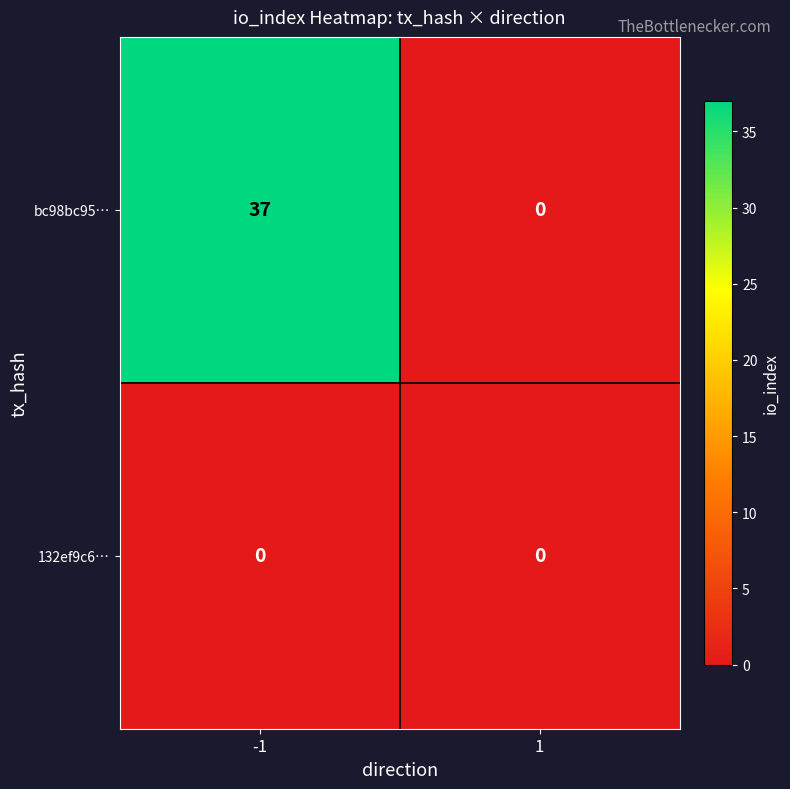

List the series in order of their peak value, lowest first.

132ef9c6…, bc98bc95…